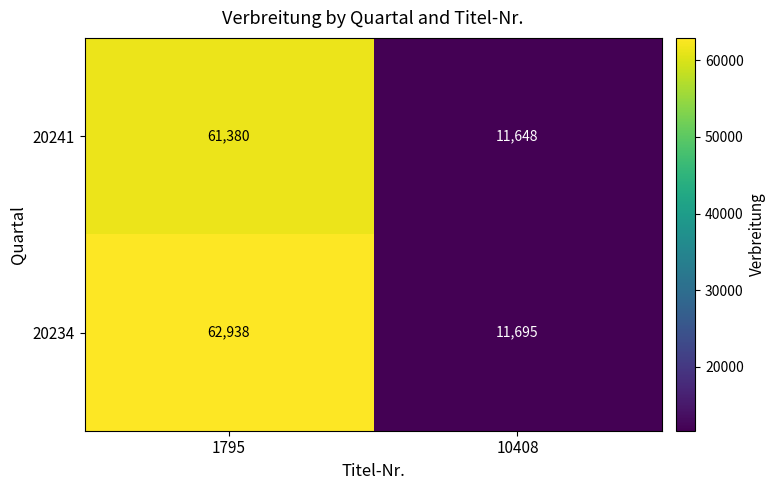

The 20241 series shows 11648 at 10408. True or false?

True